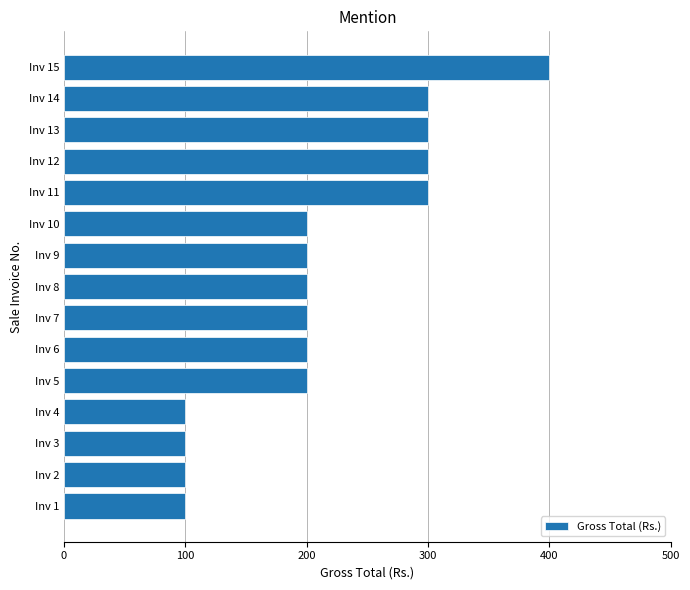

How many bars are there in total?

15